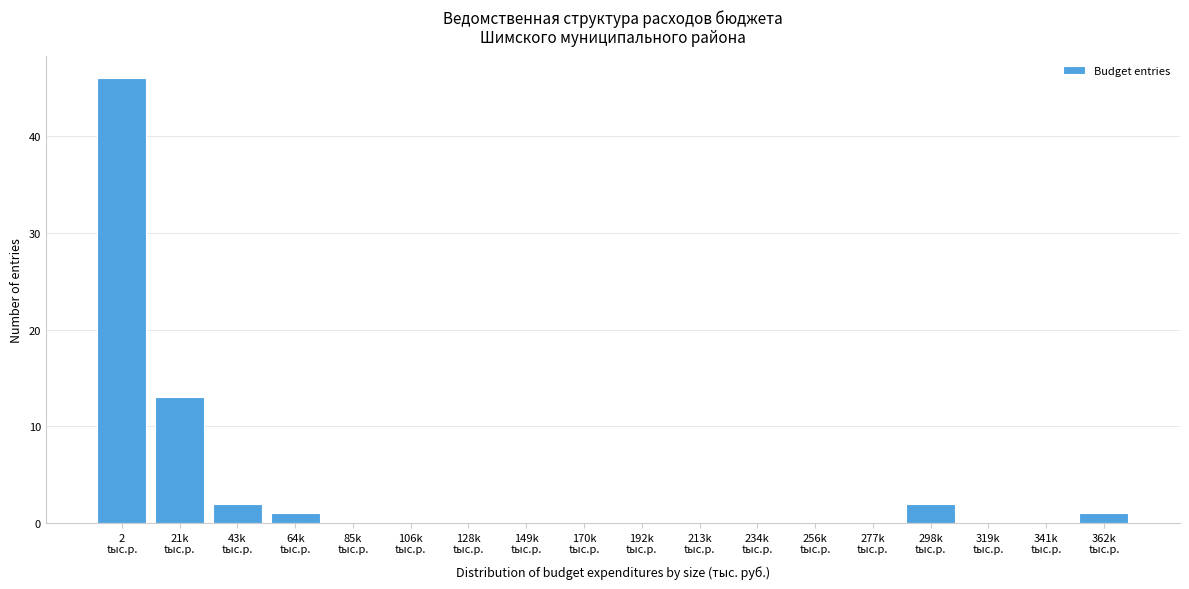

What is the maximum value shown in the chart?

46